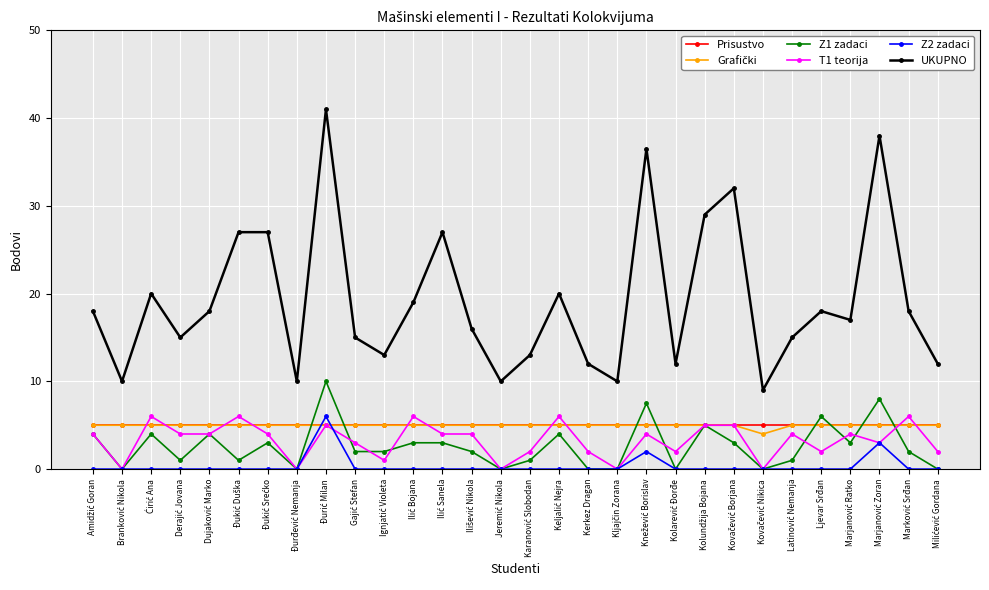

What is the sum of all UKUPNO values?

577.5